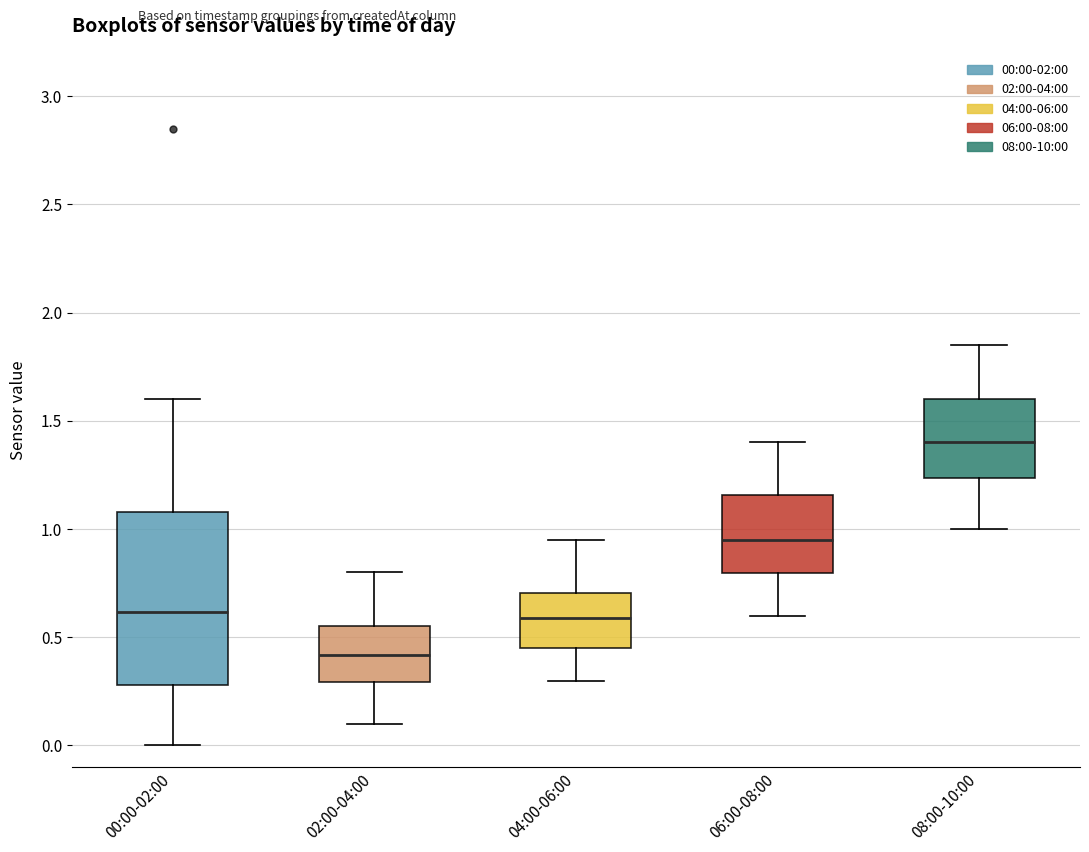

Where does the lower whisker of the box for 02:00-04:00 end on the y-axis? The values are not printed on the chart, so give them approximately, as read against the axis.

0.10